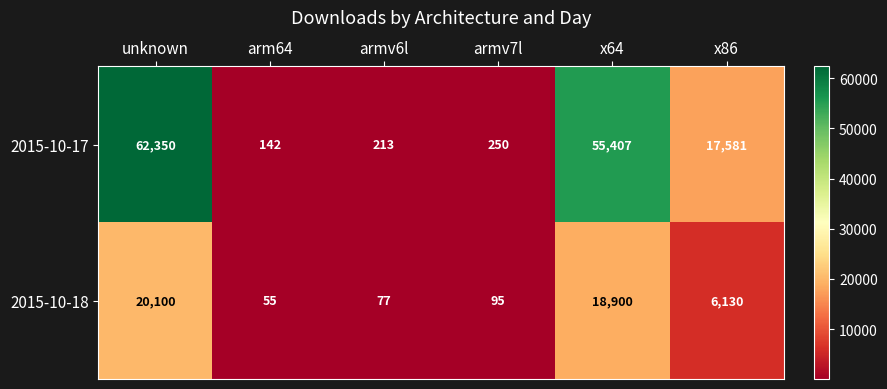

What is the smallest value displayed?

55